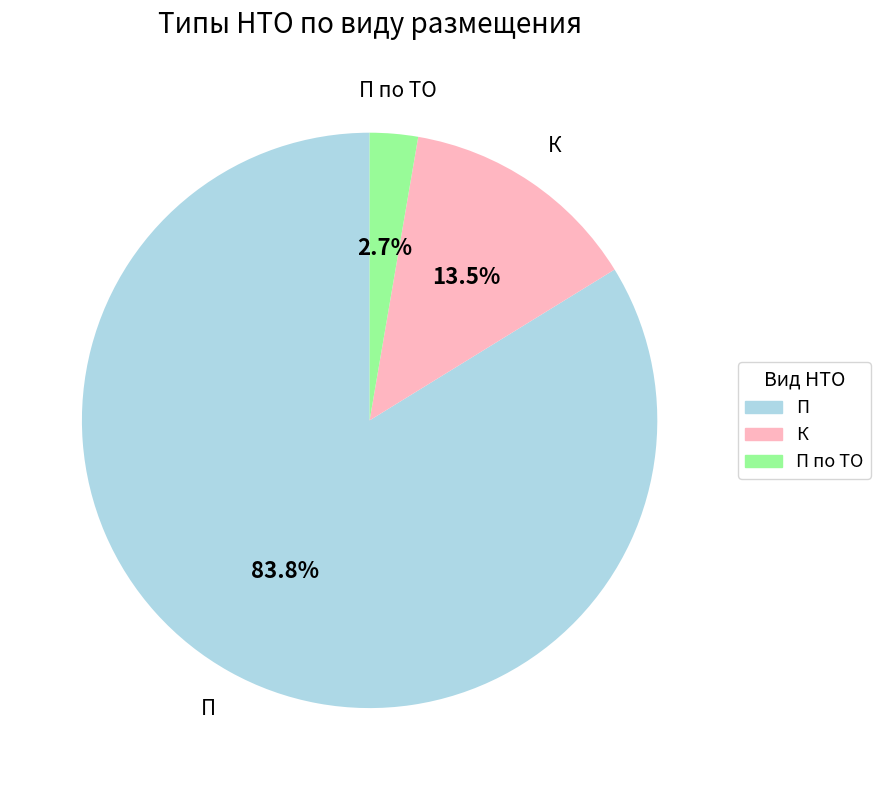

Is there any slice that represents more than half of the pie?

Yes